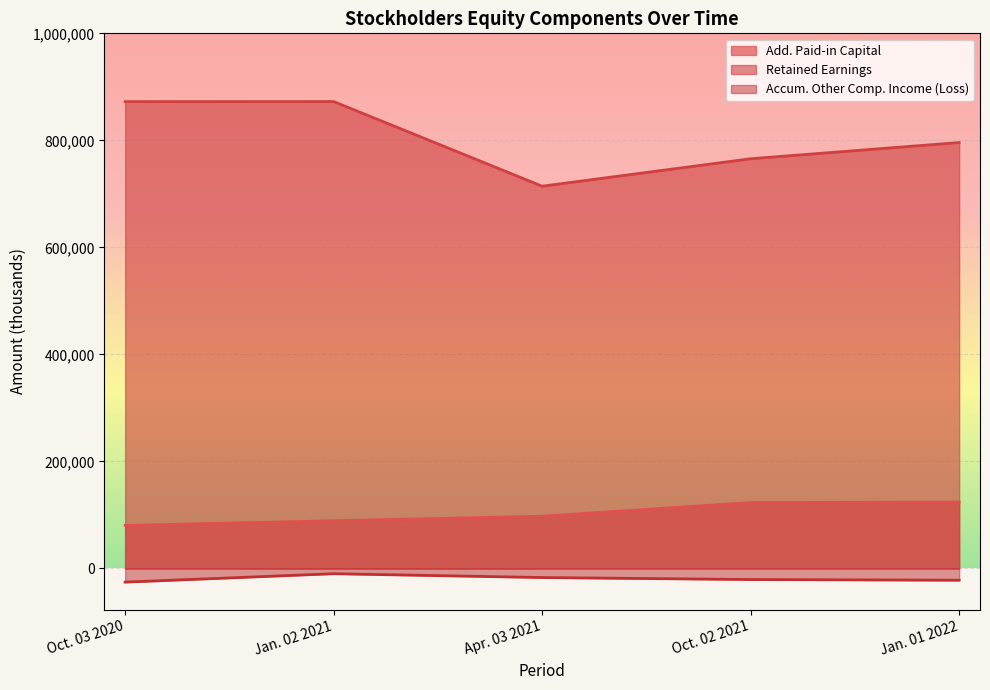

Where does the Retained Earnings series first go above 795889?

Oct. 03 2020